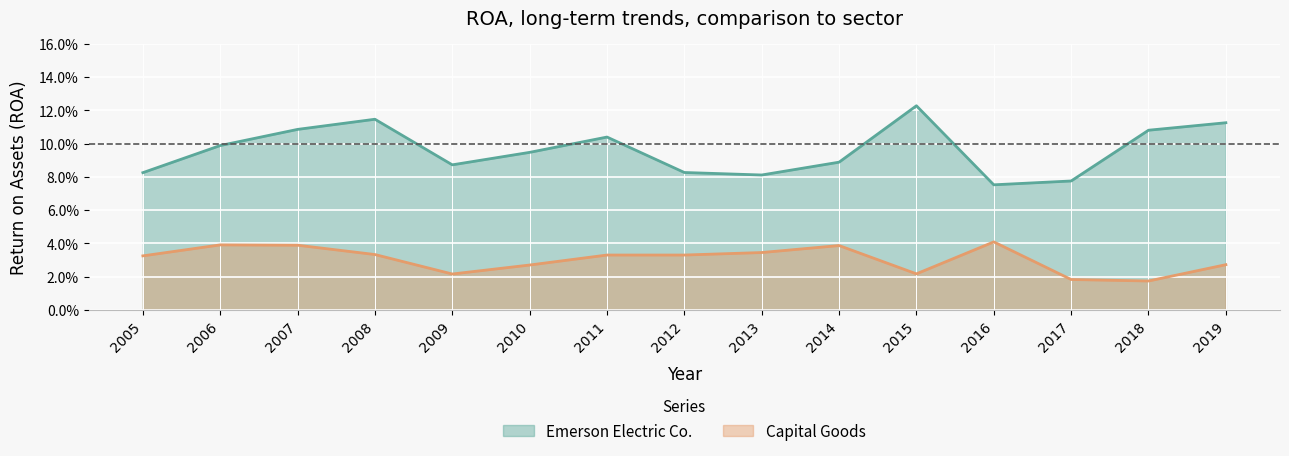

True or false: Emerson Electric Co. has more than 2 points higher than both neighbors.

True